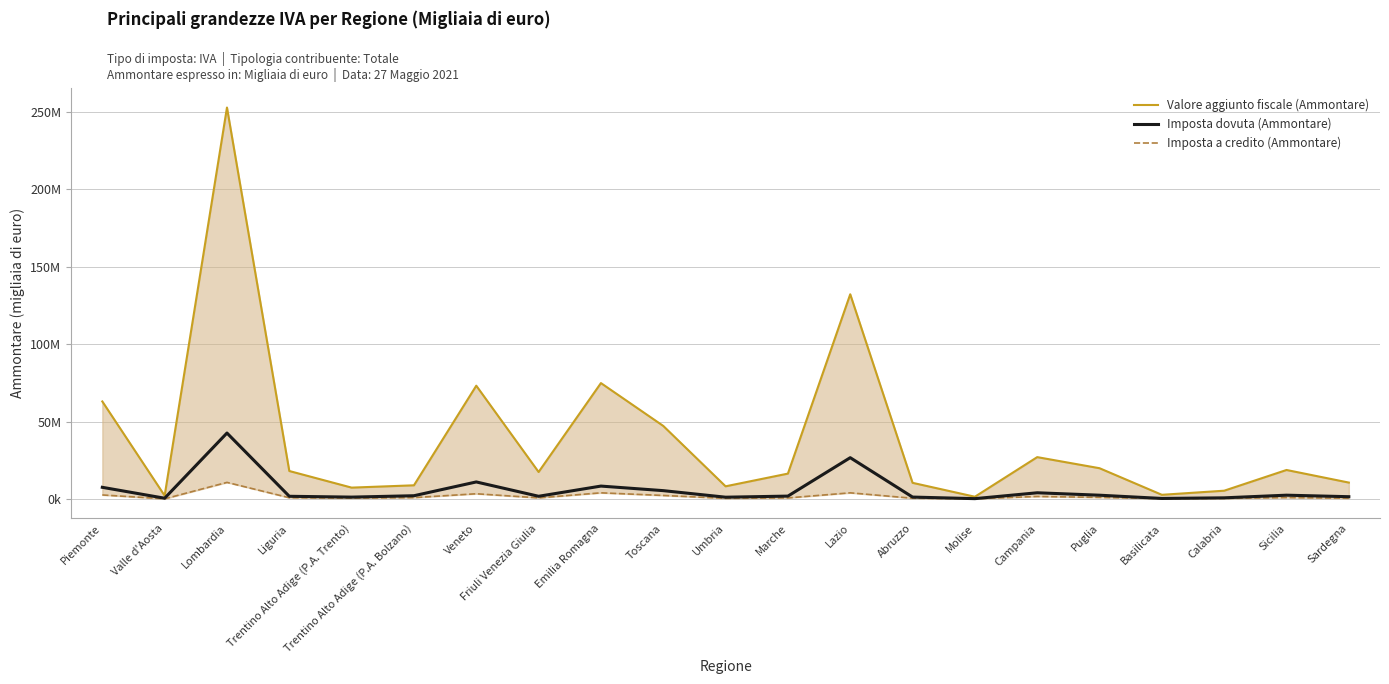

What is the difference between the Imposta dovuta (Ammontare) values at Molise and Trentino Alto Adige (P.A. Bolzano)?

1885219